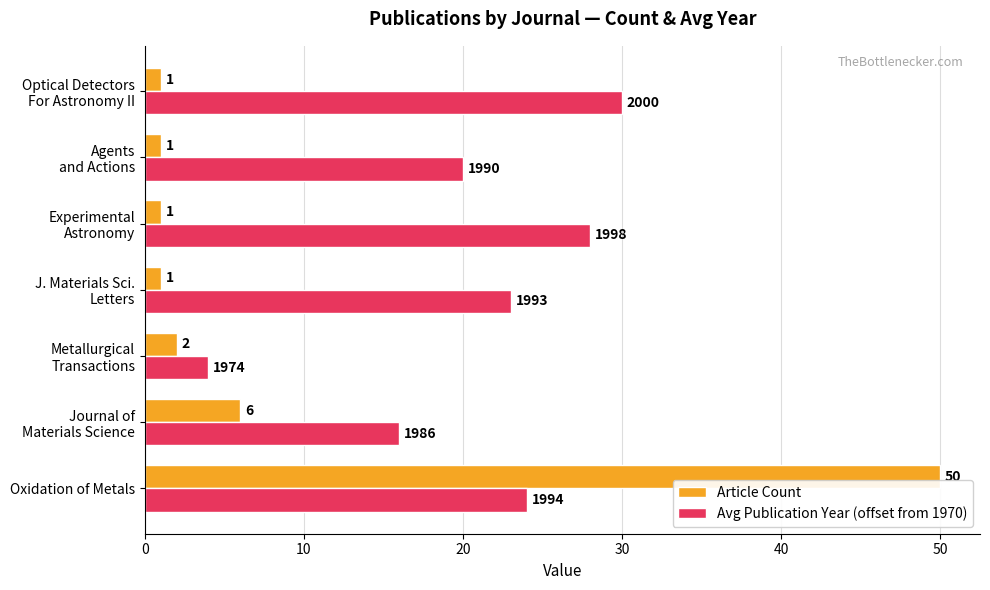

Is it true that Avg Publication Year (offset from 1970) equals 13 at Oxidation of Metals?

False